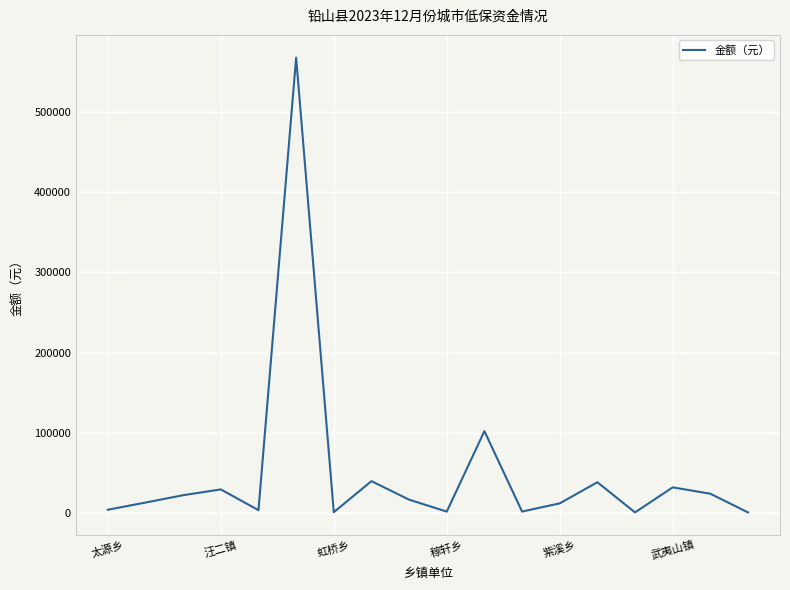

What is the greatest value displayed?

567640